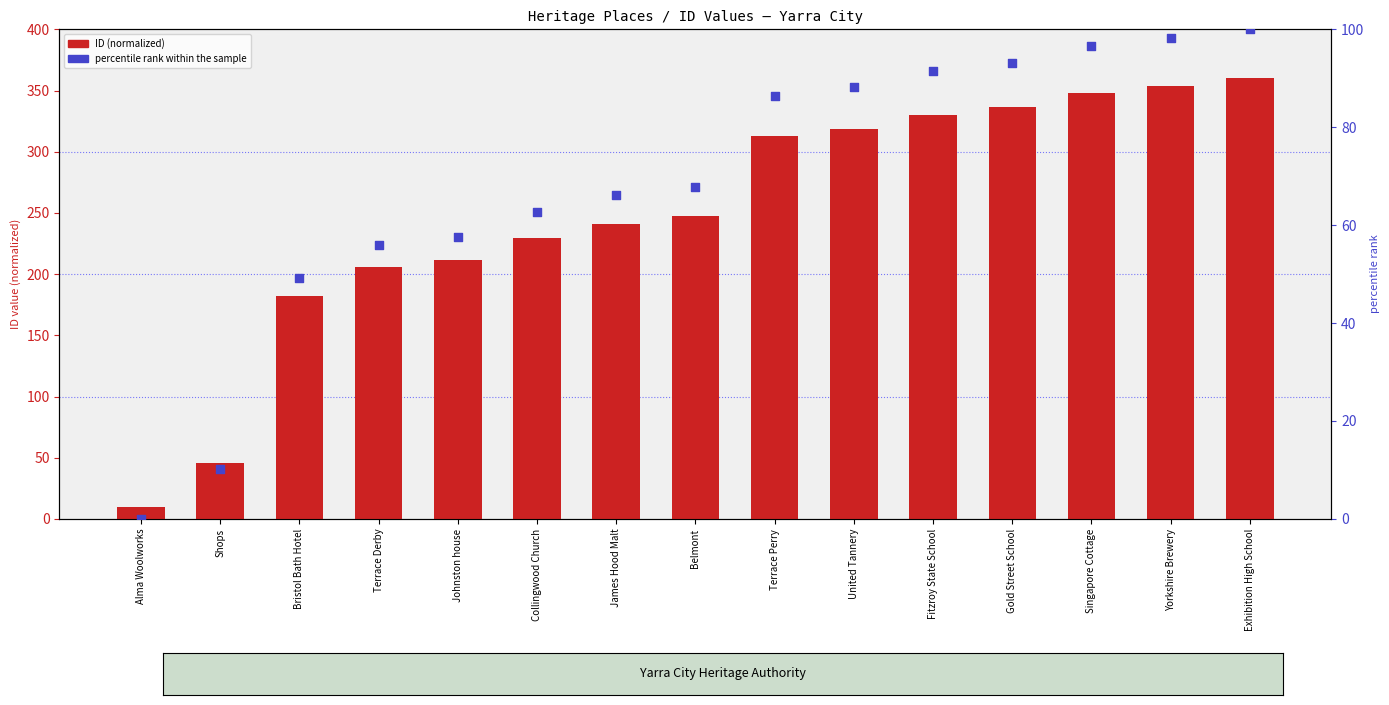

At how many categories does at least one series exceed 252?

7